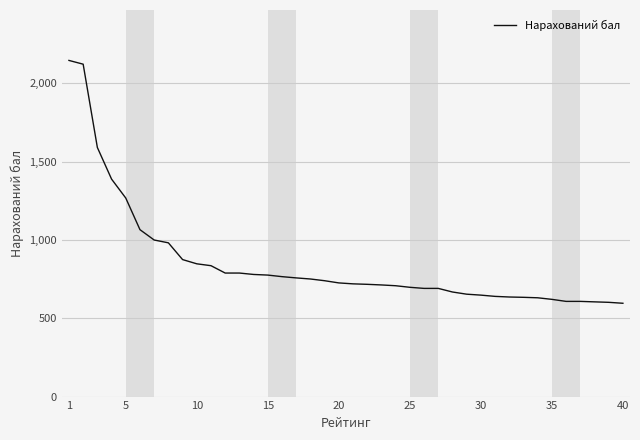

Count the number of categories in the chart.

40